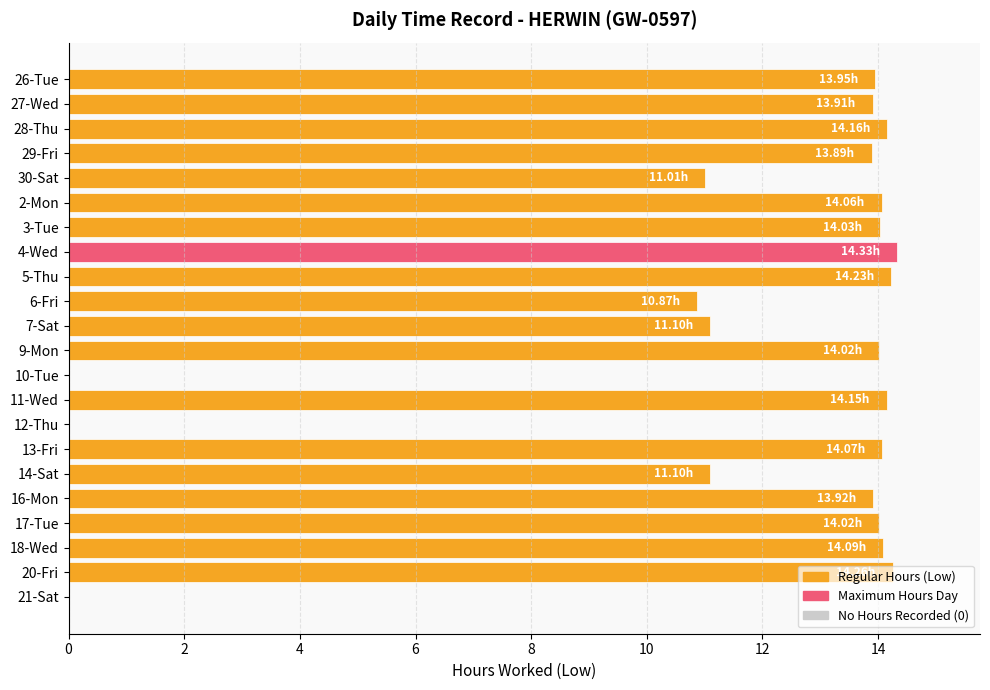

Approximately how many times larger is the value at 13-Fri compared to 26-Tue?

1.0